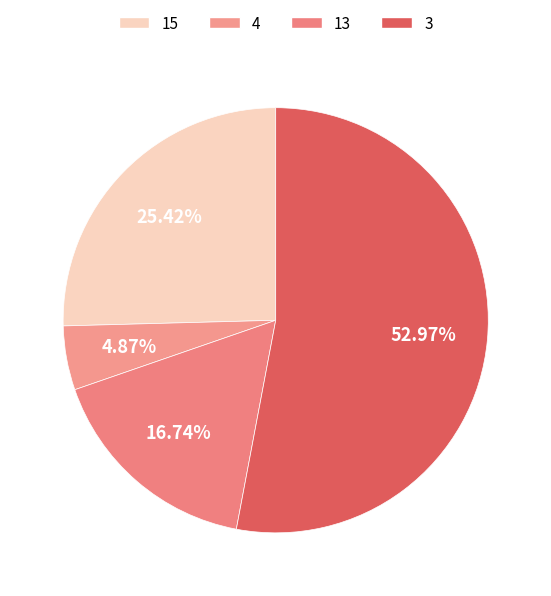

Is 3 the majority of the pie?

Yes